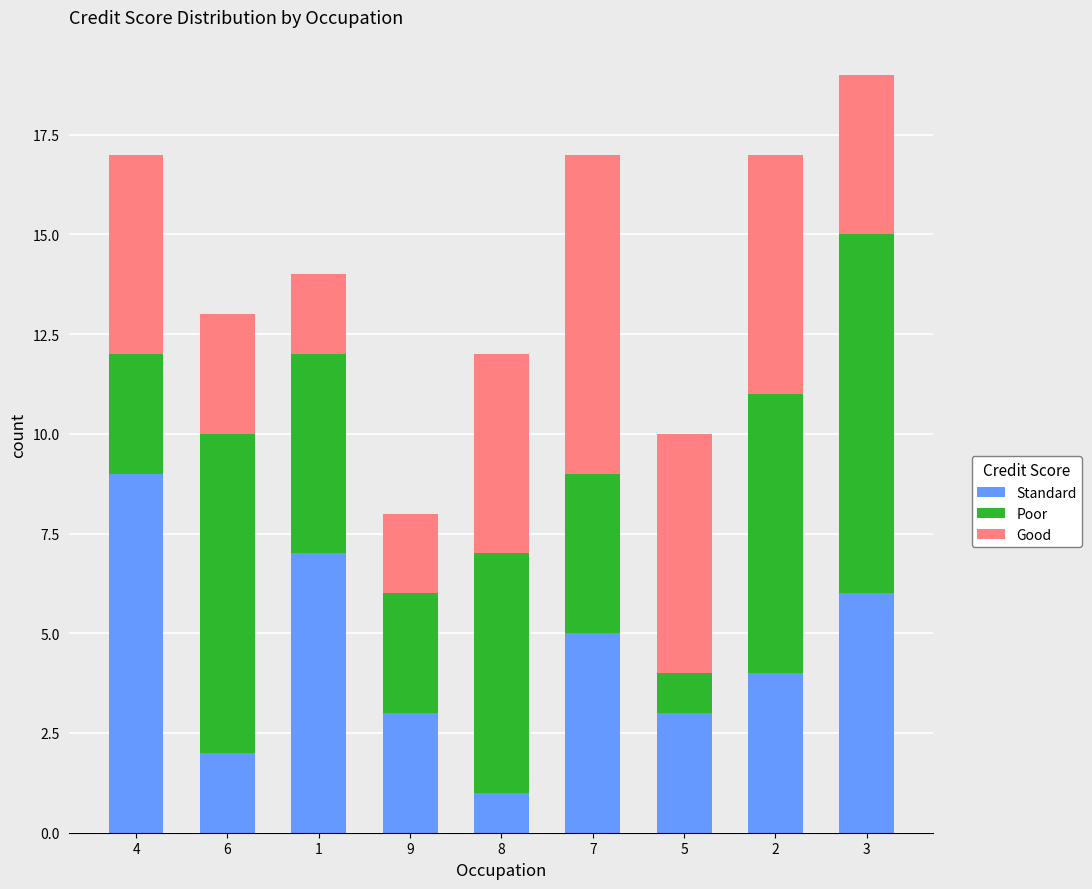

What is the maximum value for Standard?

9